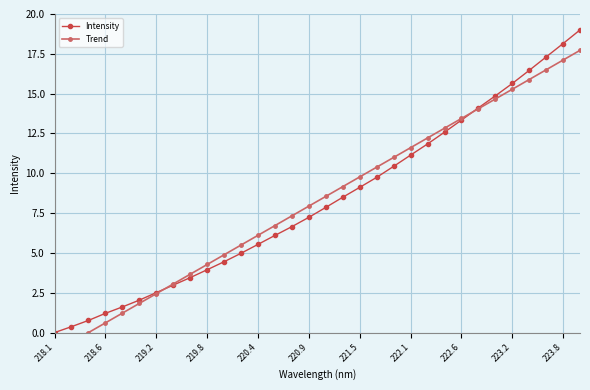

Is it true that Intensity equals 2.3 at 219.8?

False